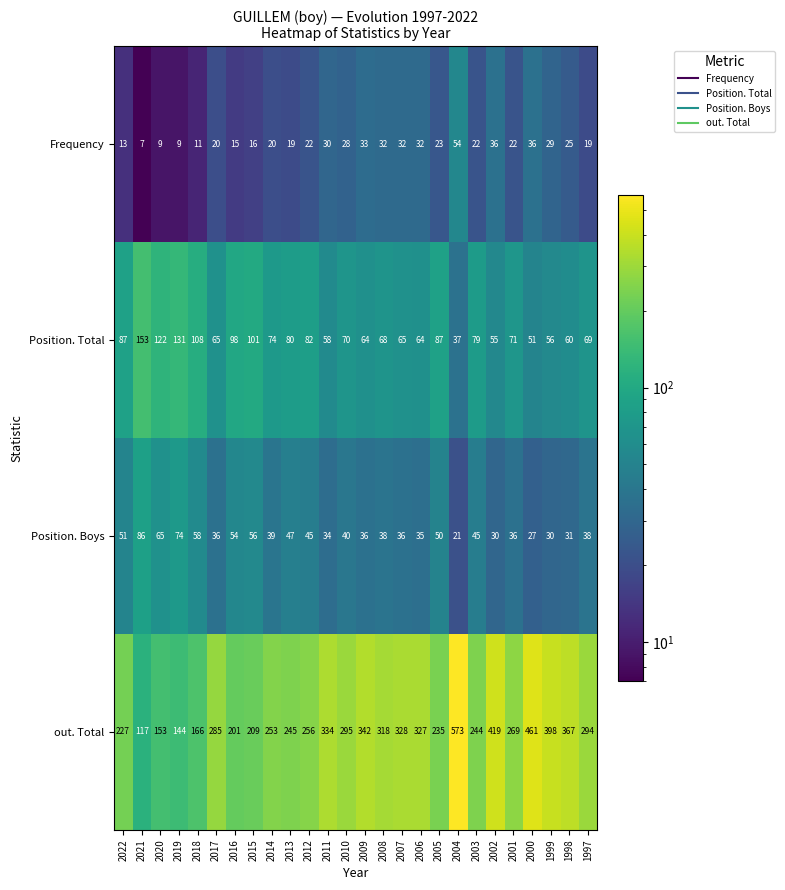

What is the highest value of the out. Total series?

573